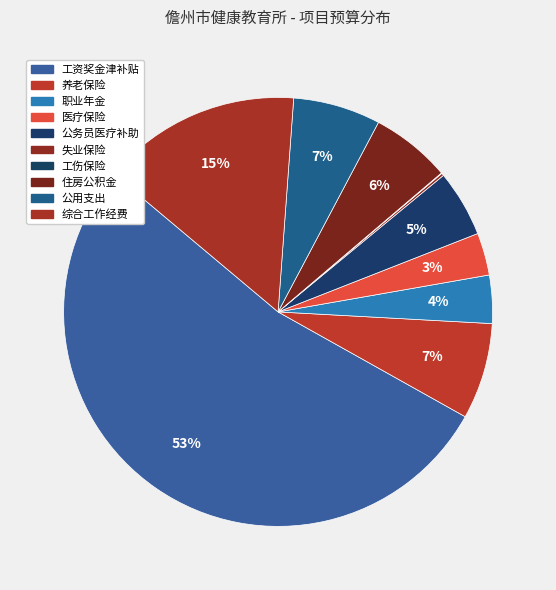

Approximately how many times larger is the value at 住房公积金 compared to 综合工作经费?

0.4